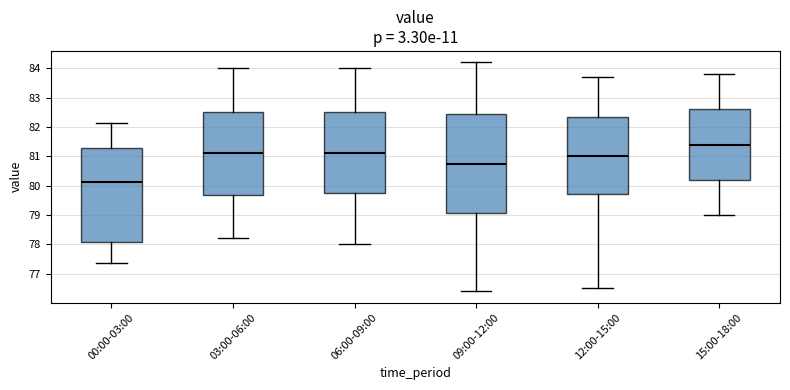

Where is the upper edge of the box for 06:00-09:00 on the y-axis? The values are not printed on the chart, so give them approximately, as read against the axis.

82.5